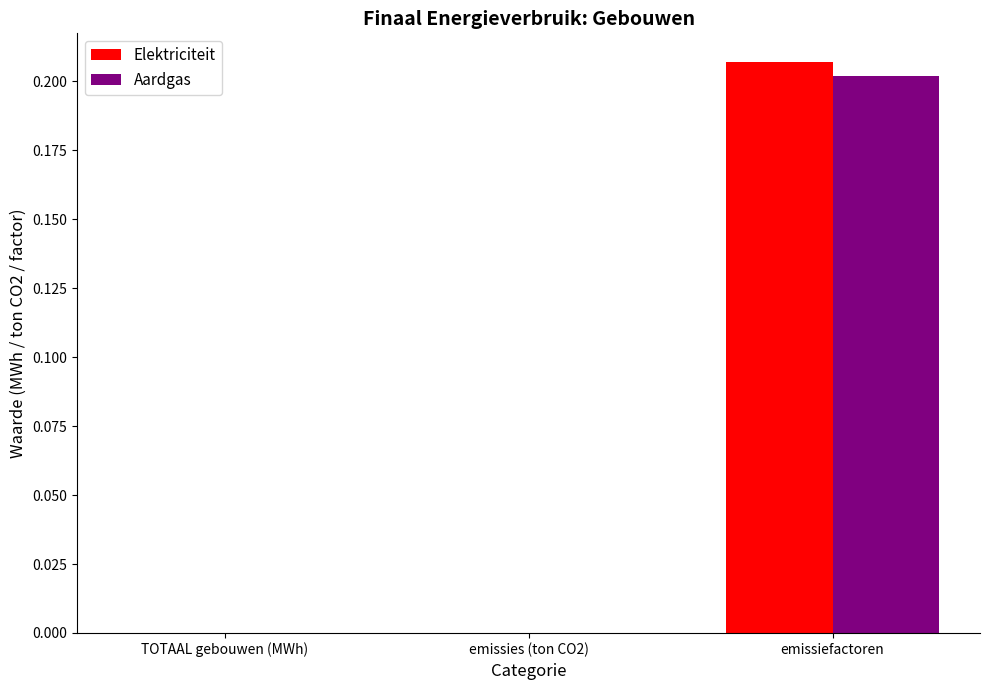

Which series changed the most between emissies (ton CO2) and emissiefactoren?

Elektriciteit